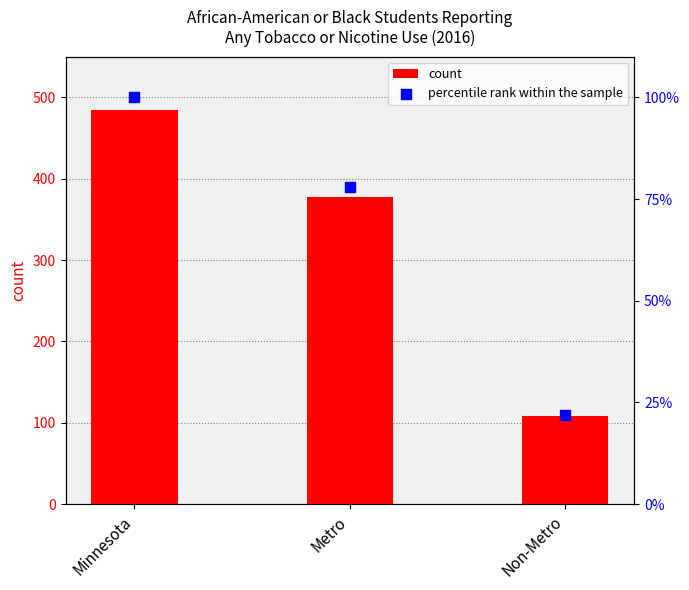

Which series contains the lowest Y value?

percentile rank within the sample